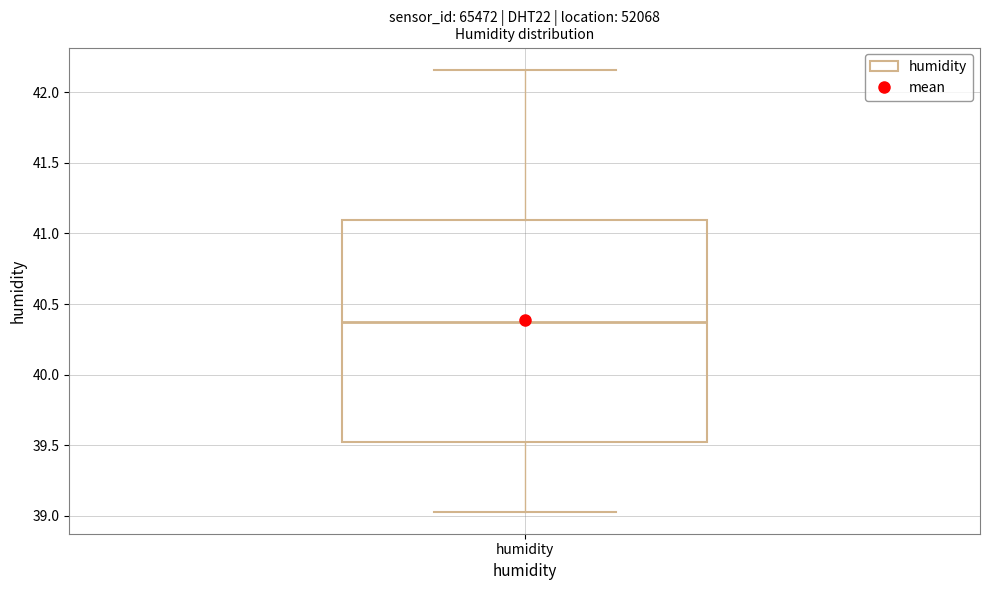

Read this box plot against the y-axis: the position of the median line, the range covered by the box, and the ends of both whiskers. The values are not printed on the chart, so give them approximately, as read against the axis.

median 40.35, box 39.50 to 41.10, whiskers 39.05 to 42.15